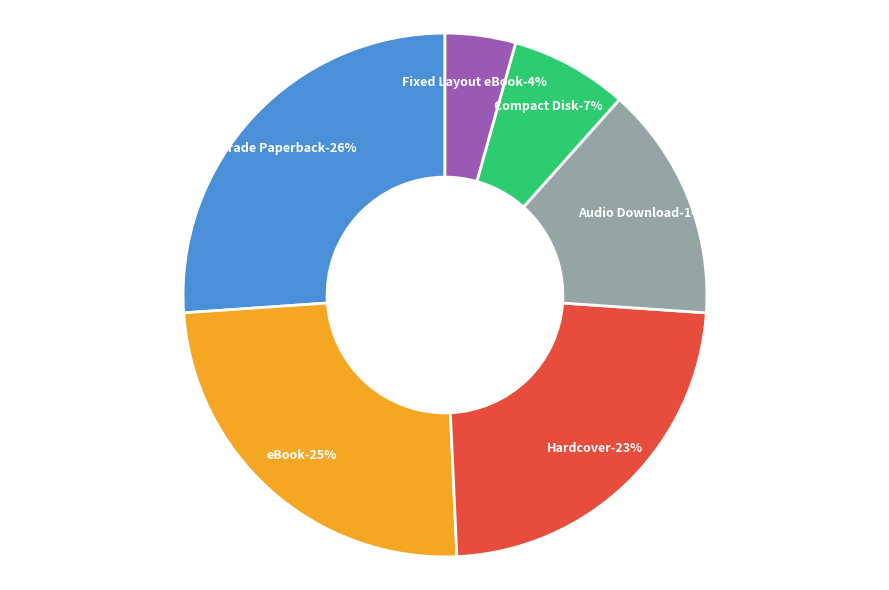

Rank the categories by value from highest to lowest.

Trade Paperback, eBook, Hardcover, Audio Download, Compact Disk, Fixed Layout eBook